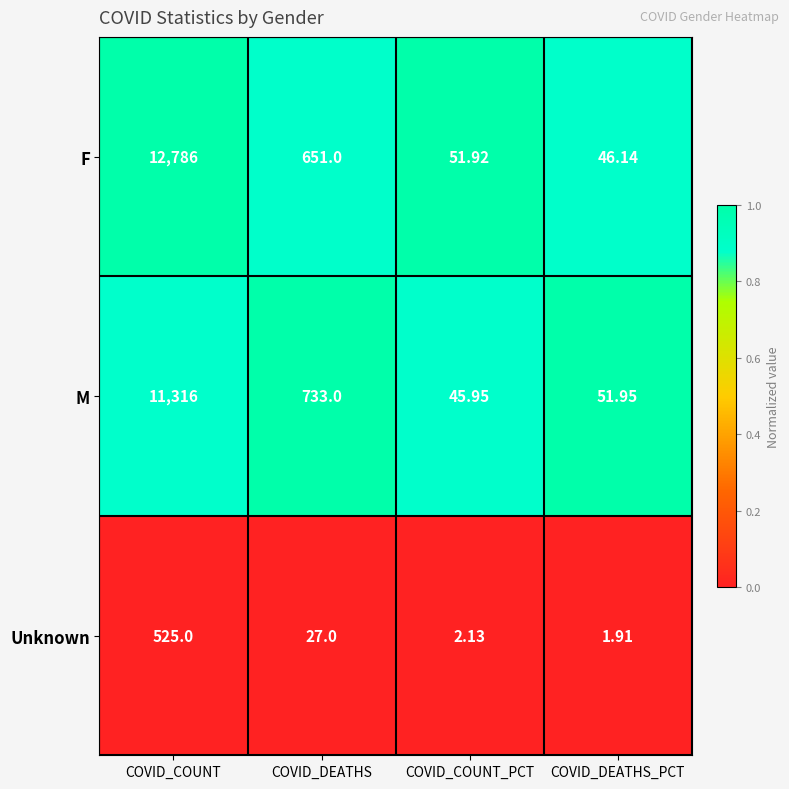

Which series changed the most between COVID_DEATHS and COVID_DEATHS_PCT?

M